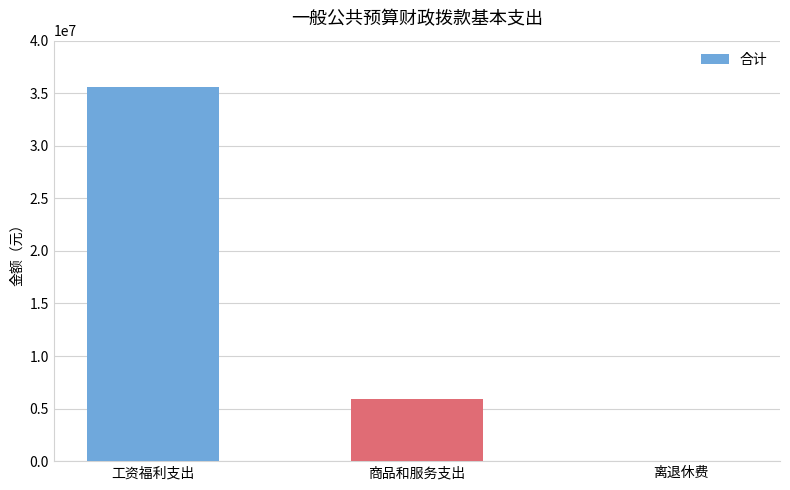

Are the bars horizontal?

No